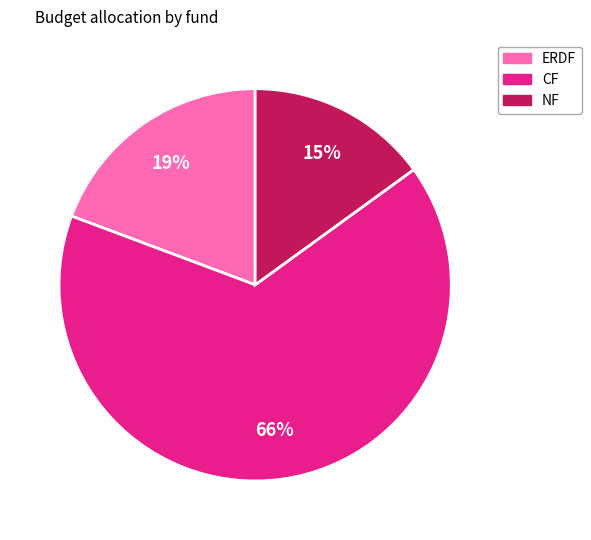

Do CF and ERDF together represent more than half of the pie?

Yes